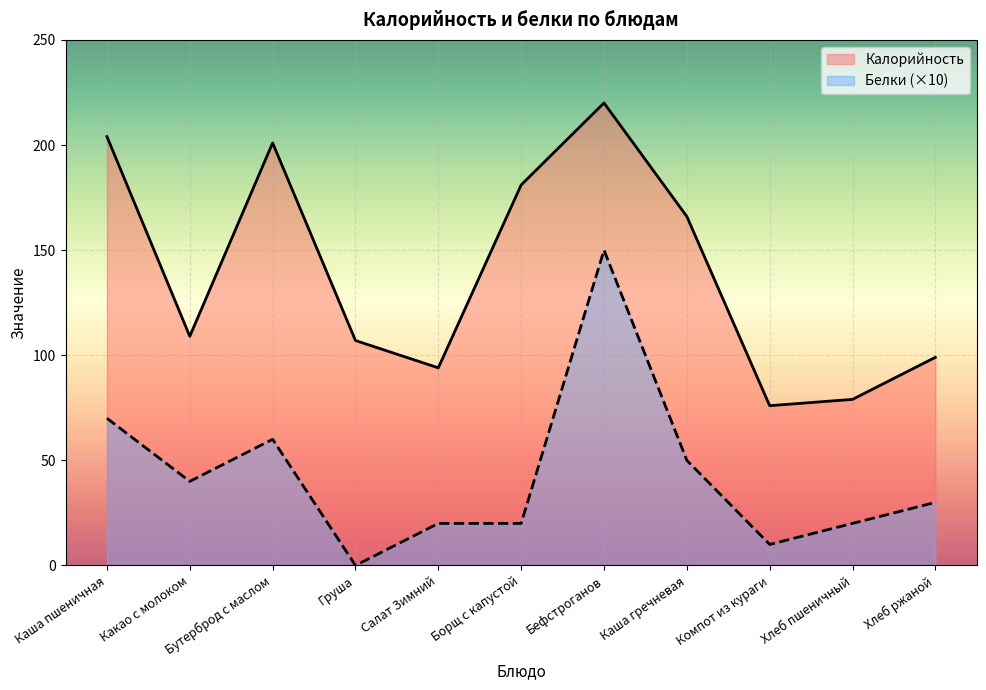

What is the difference between the maximum and minimum values in the Белки series?

150